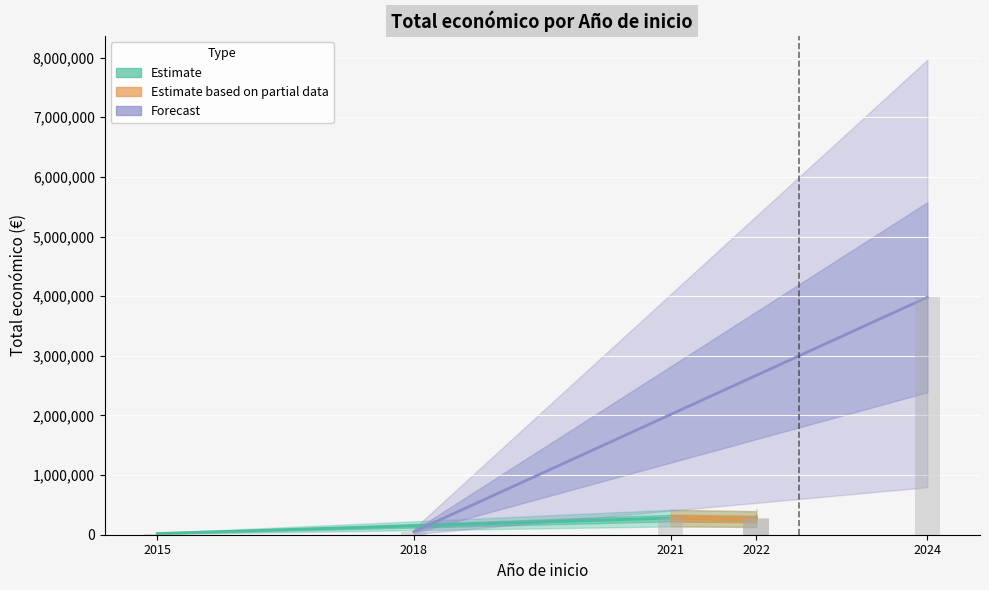

At which label does the data first exceed 278602?

2022